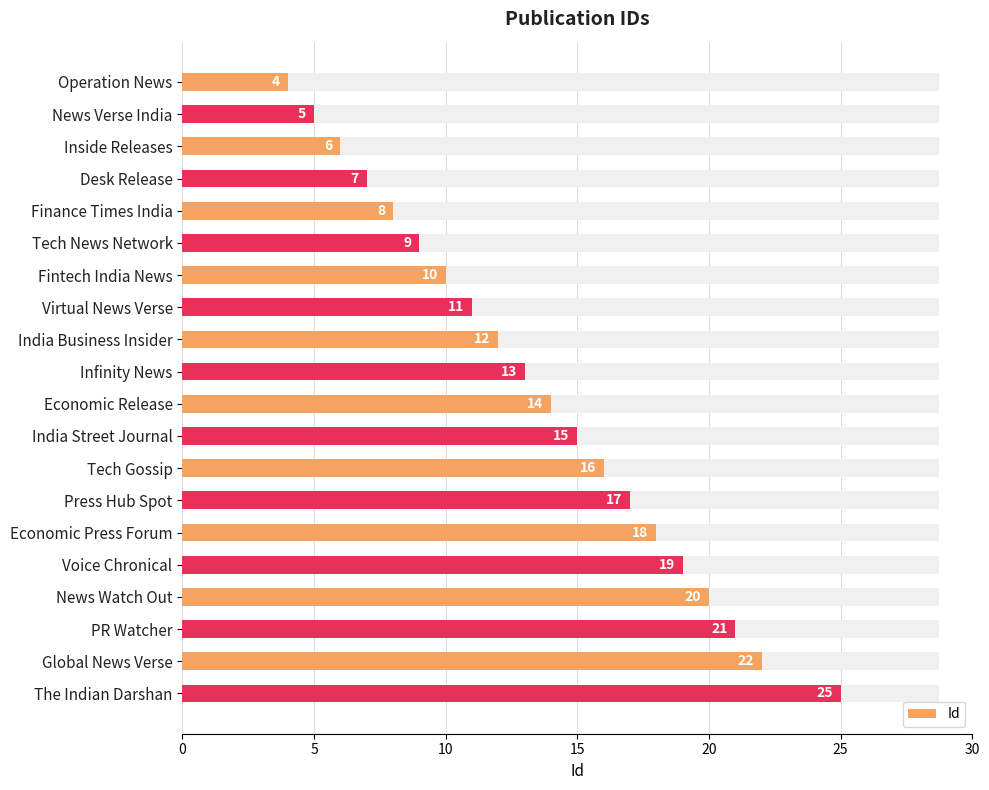

What is the difference between the second highest and minimum values?

18